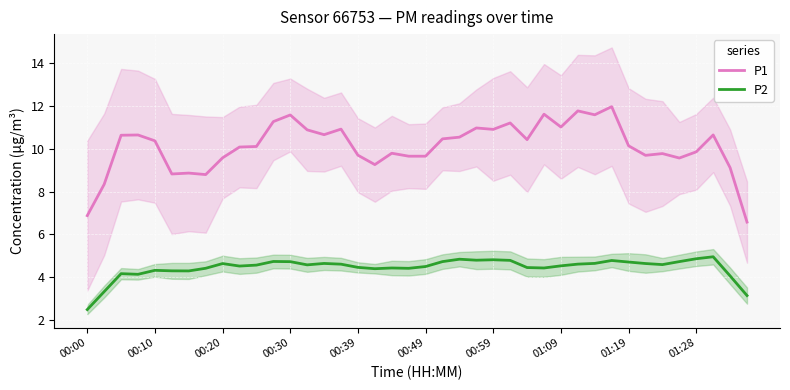

What is the sum of all P2 values?

177.6